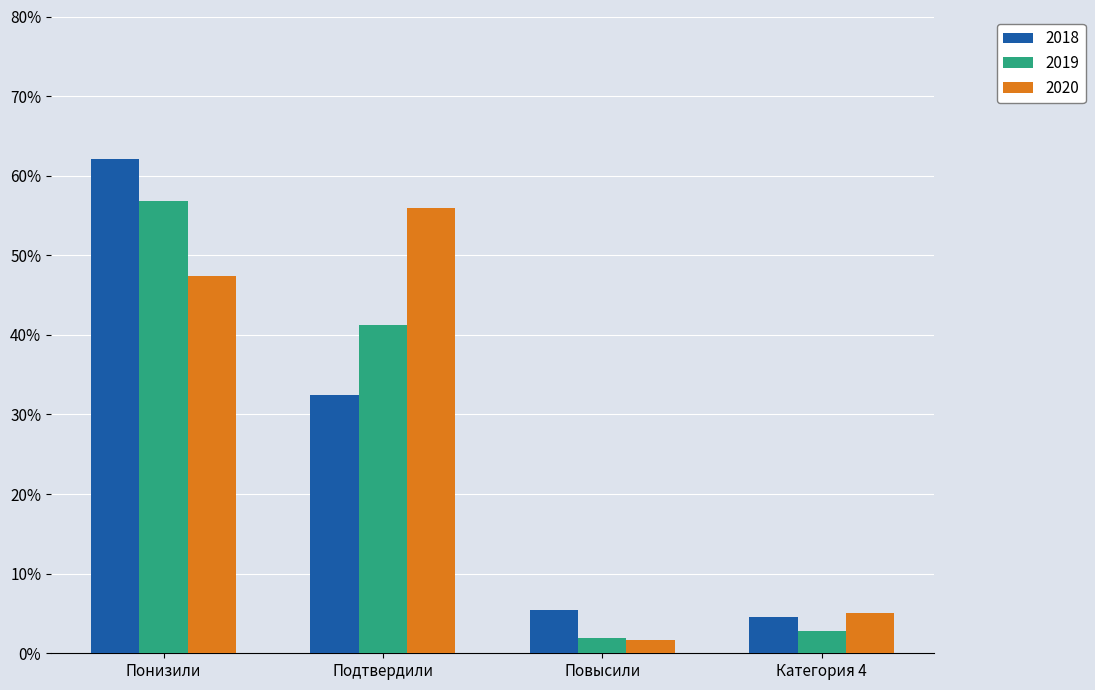

Count the number of data series in this chart.

3